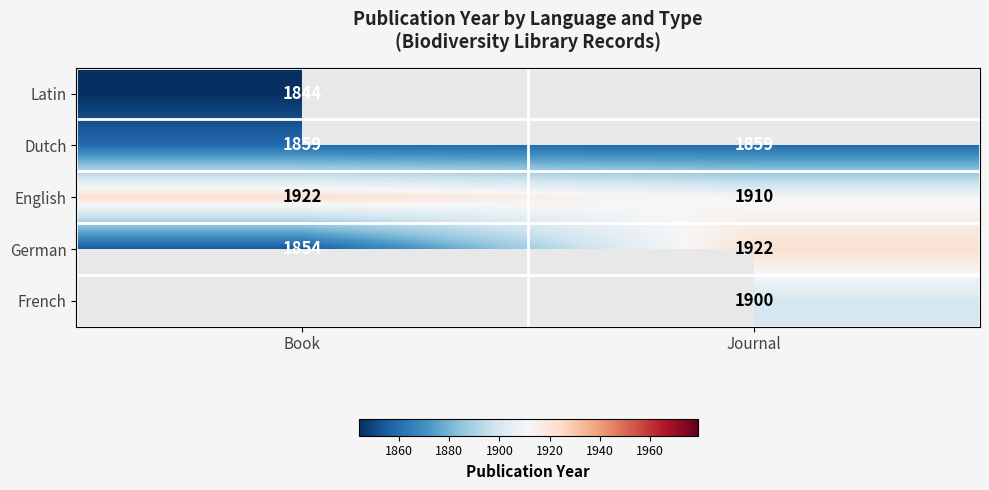

Count the number of categories in the chart.

2